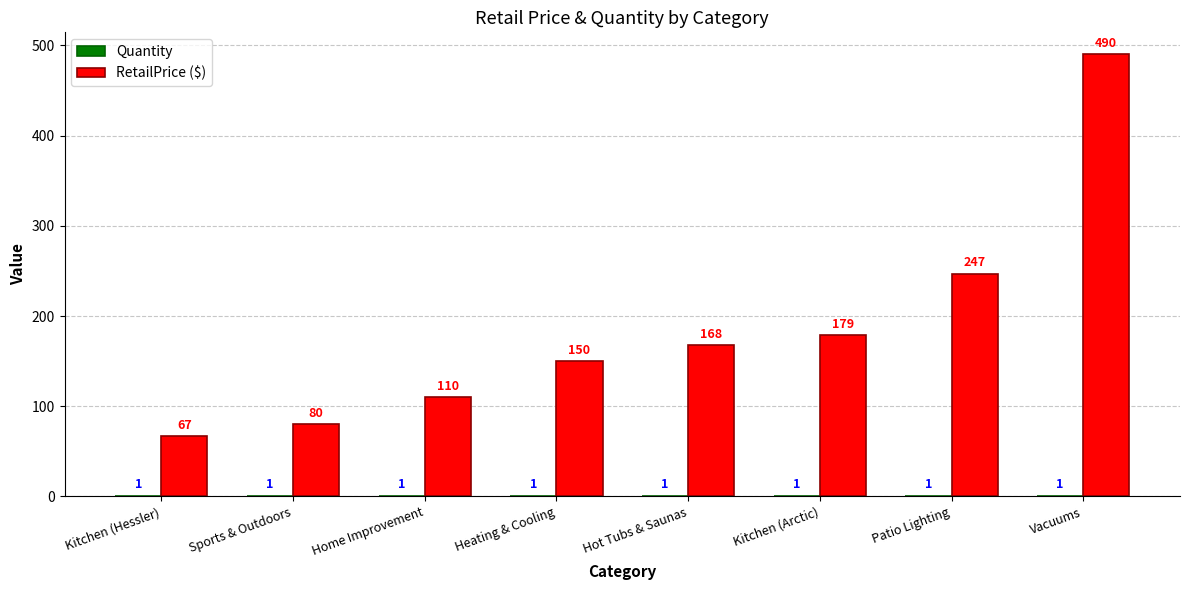

Which category has the highest value in the RetailPrice ($) series?

Vacuums